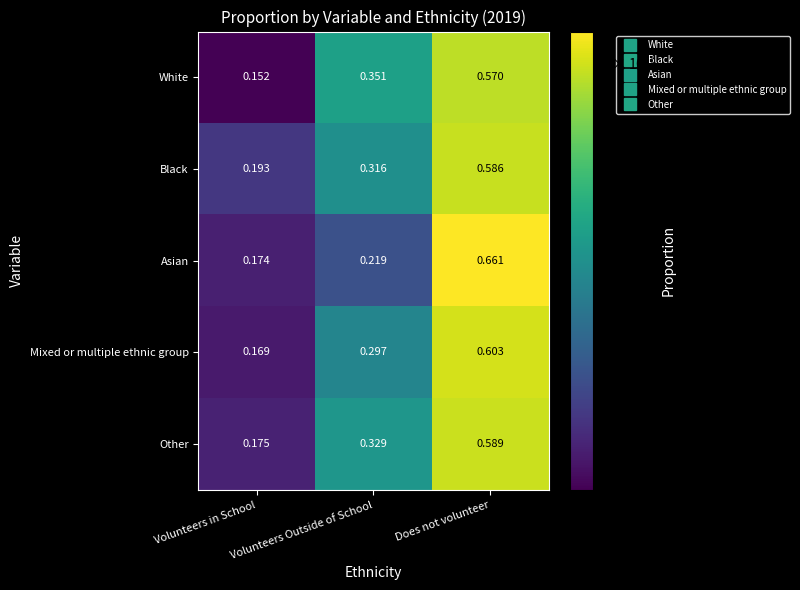

Rank the categories by Black value from highest to lowest.

Does not volunteer, Volunteers Outside of School, Volunteers in School